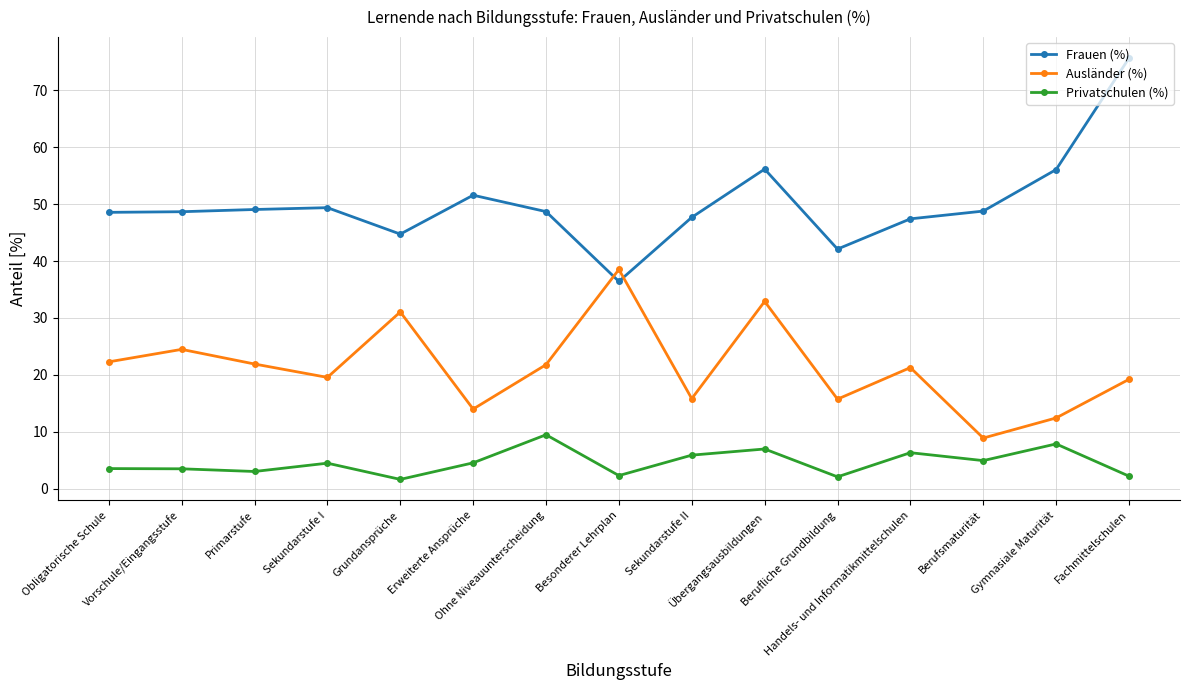

True or false: Privatschulen (%) and Ausländer (%) cross at least once.

False